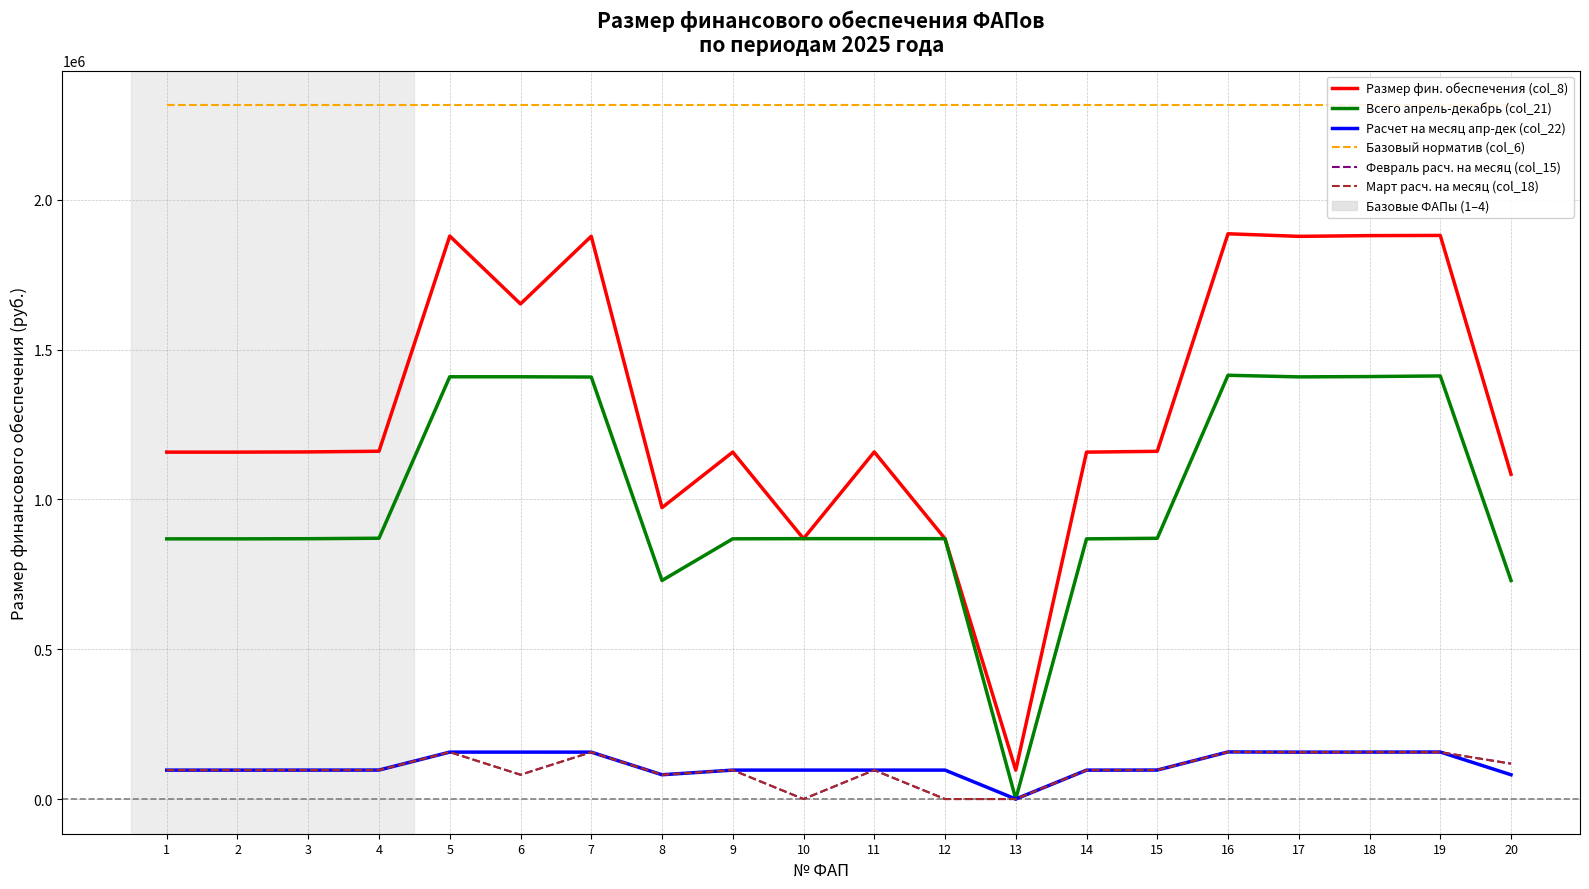

True or false: Базовый норматив (col_6) has more than 2 interior local peaks.

False